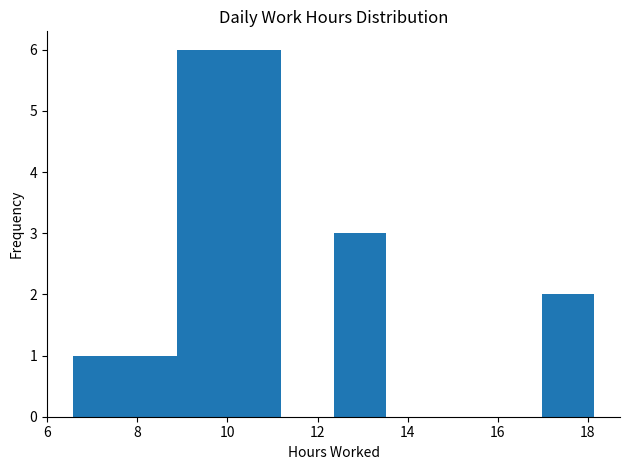

Reading left to right, list every bar in this chart as the range it spans on the x-axis followed by its height. Neither the bar edges nor the heights are printed on the chart, so give them approximately, as read against the axes.

6.6 to 7.8: 1
7.8 to 8.8: 1
8.8 to 10.0: 6
10.0 to 11.2: 6
11.2 to 12.4: 0
12.4 to 13.6: 3
13.6 to 14.6: 0
14.6 to 15.8: 0
15.8 to 17.0: 0
17.0 to 18.2: 2